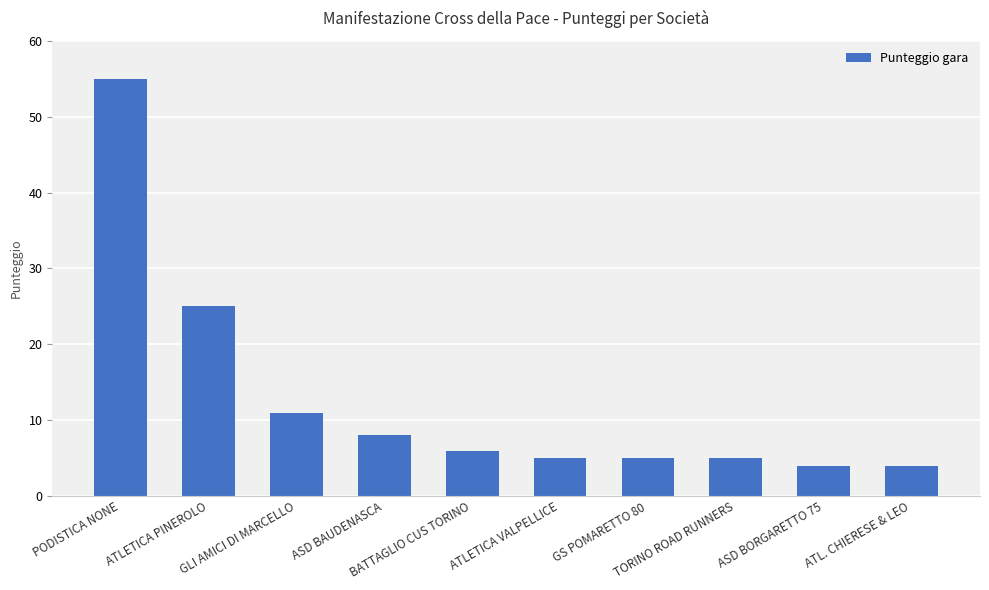

What is the greatest value displayed?

55